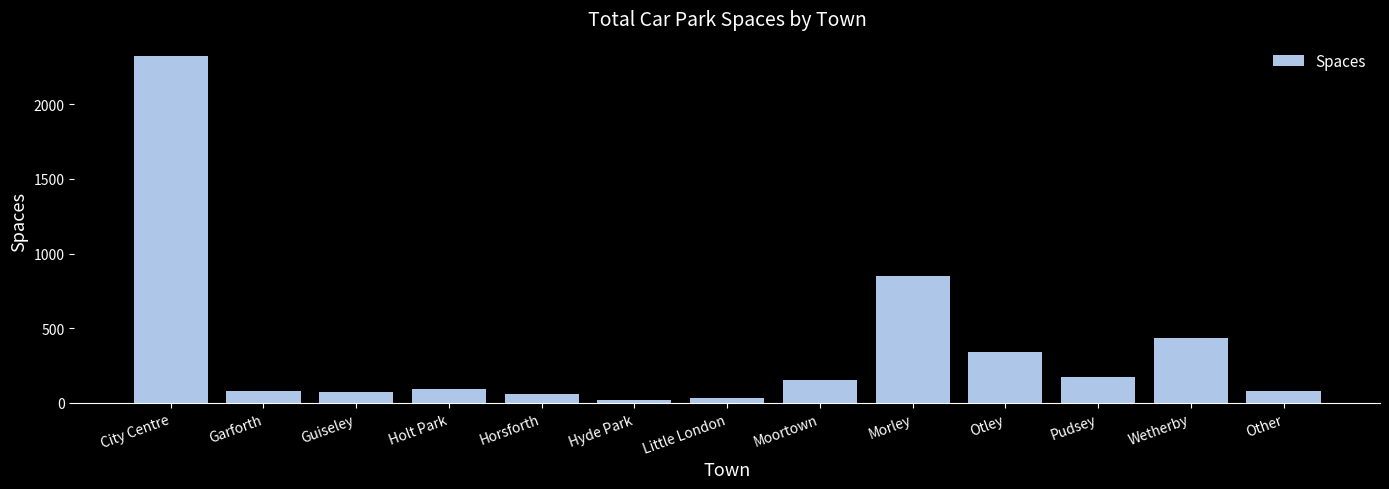

What is the change in value from City Centre to Garforth?

-2241